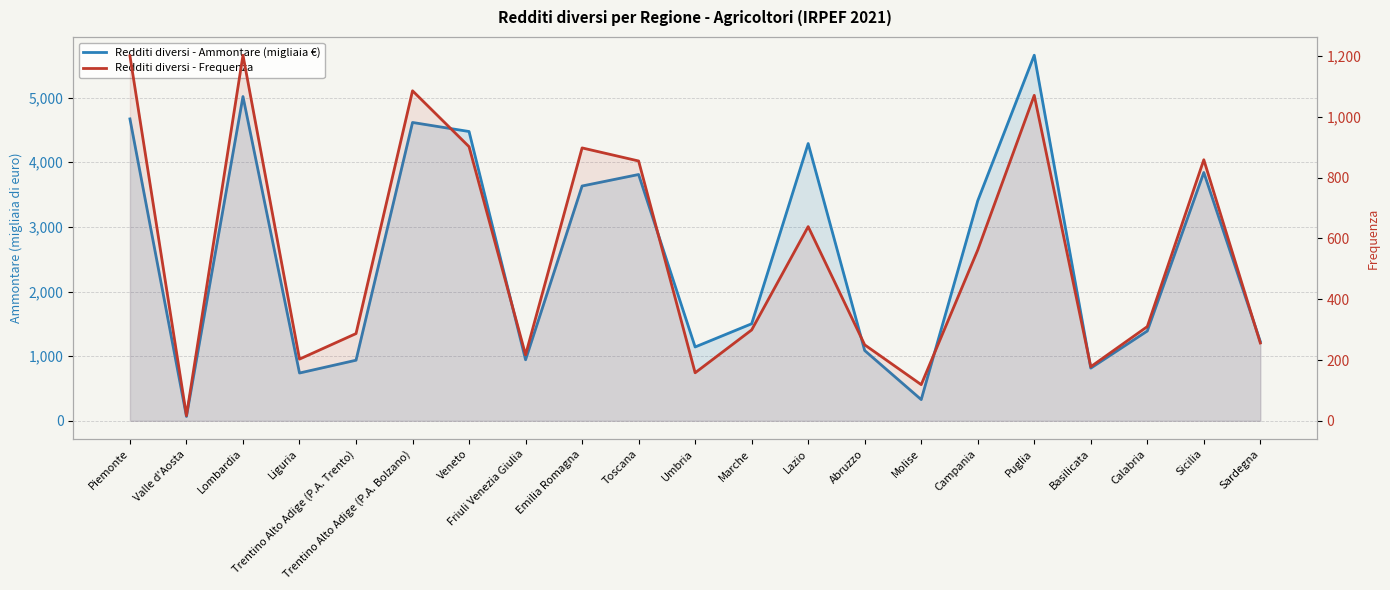

What is the label of the 5th point from the right?

Puglia